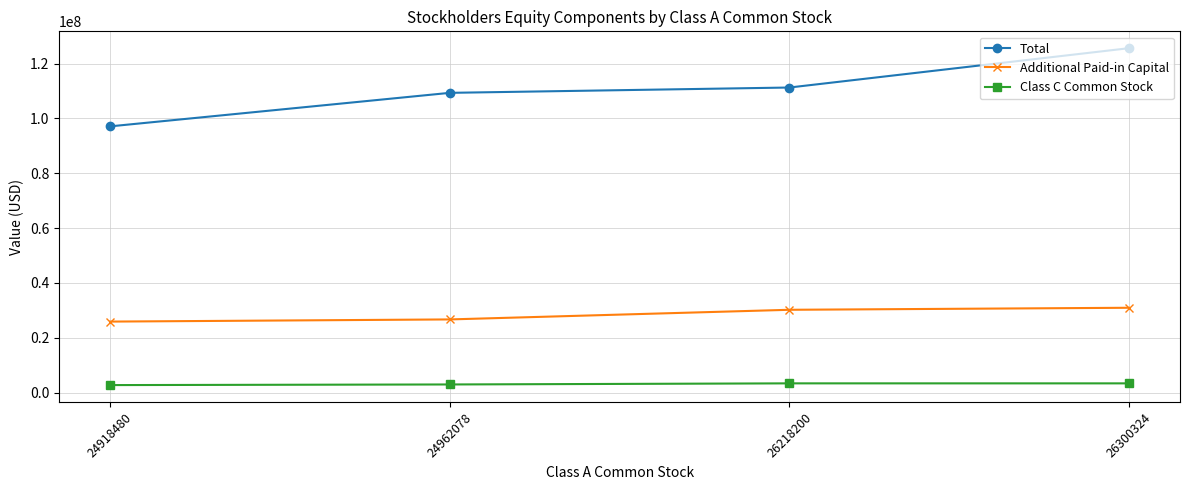

True or false: Additional Paid-in Capital and Total cross at least once.

False